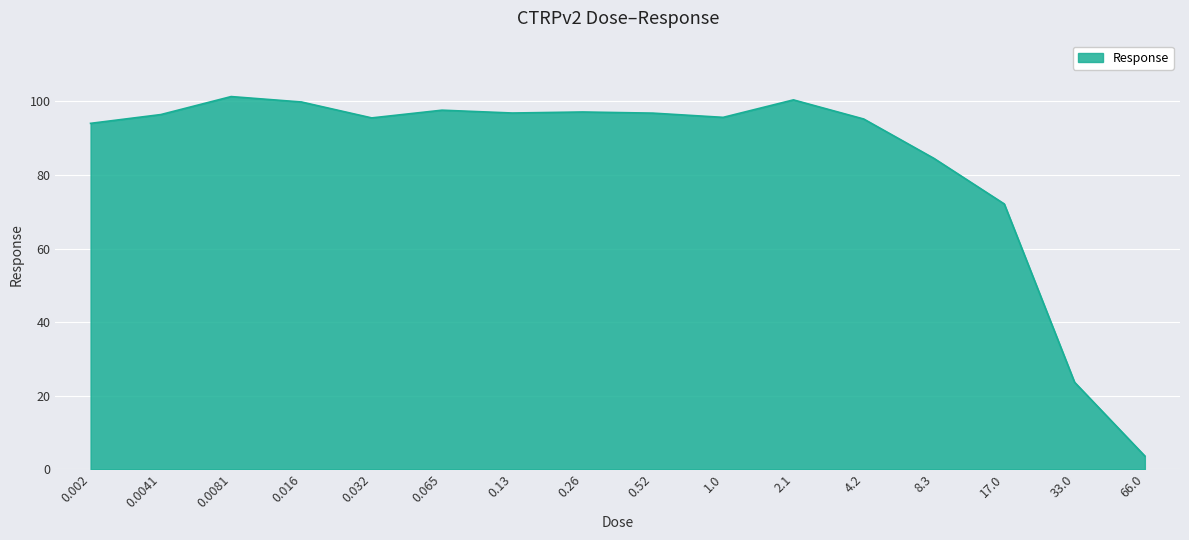

What is the average value?

84.4